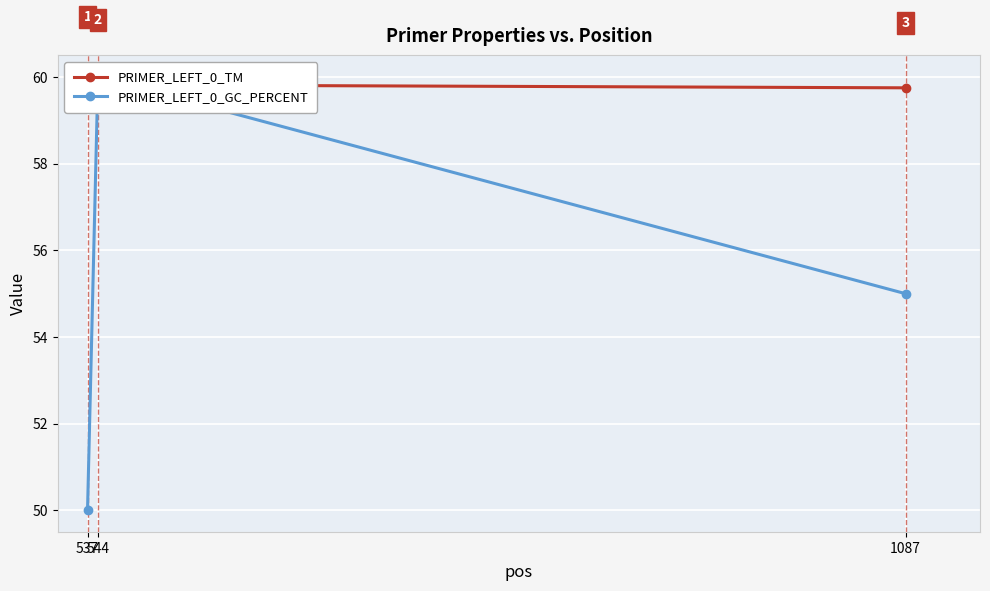

What is the total value across all series at 1087?

114.8